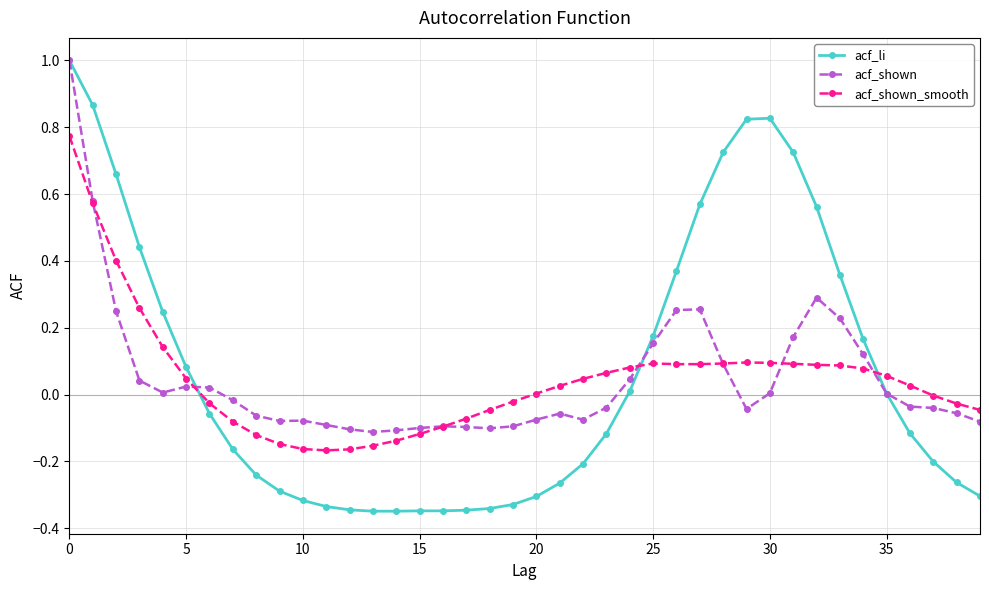

True or false: acf_shown has more than 0 interior local peaks.

True